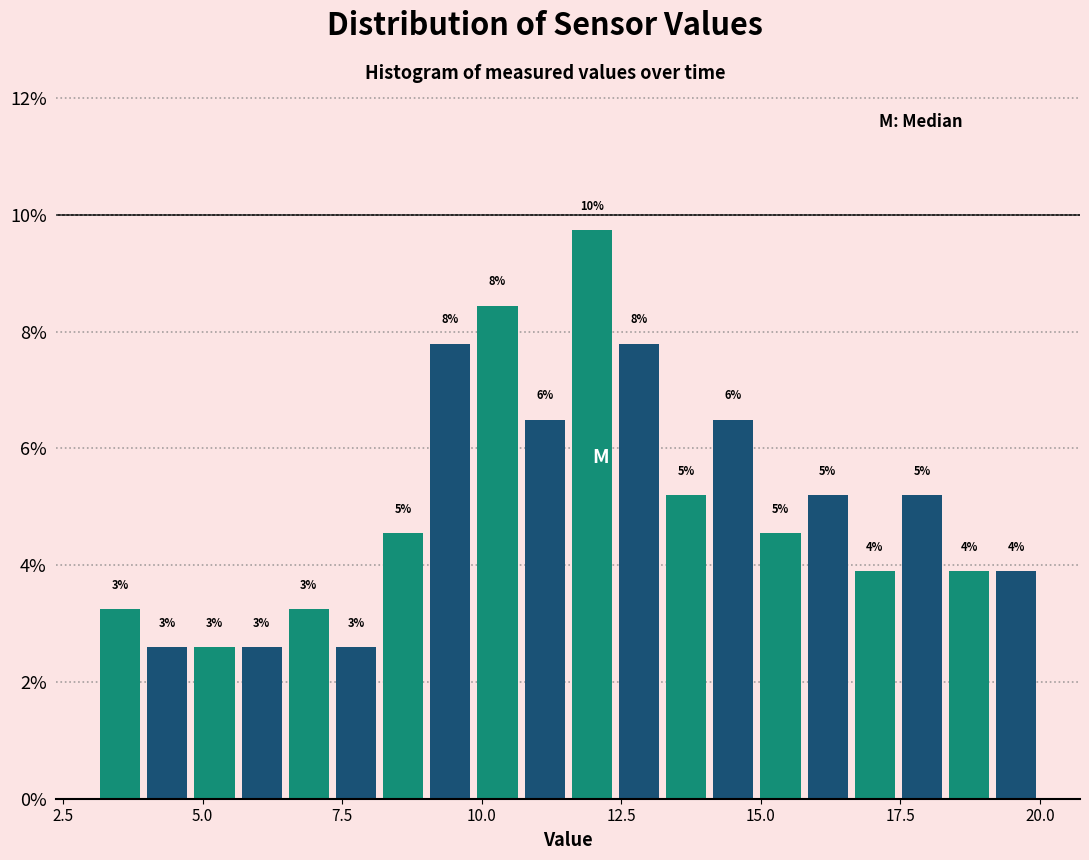

Read against the x-axis, roughly where is the centre of the tallest bar?

12.0